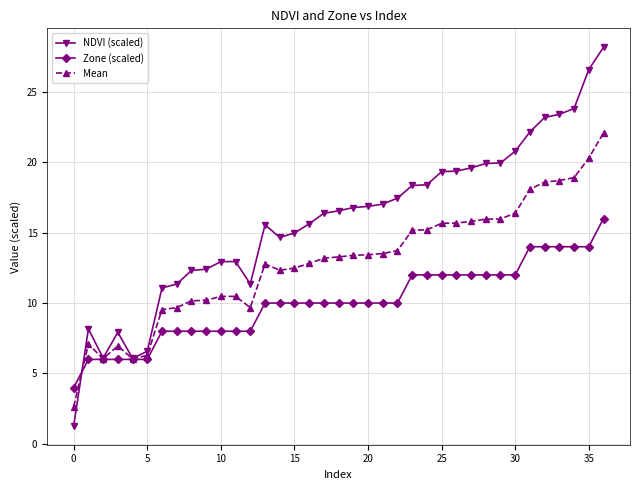

Which series has the largest total across all categories?

NDVI (scaled)